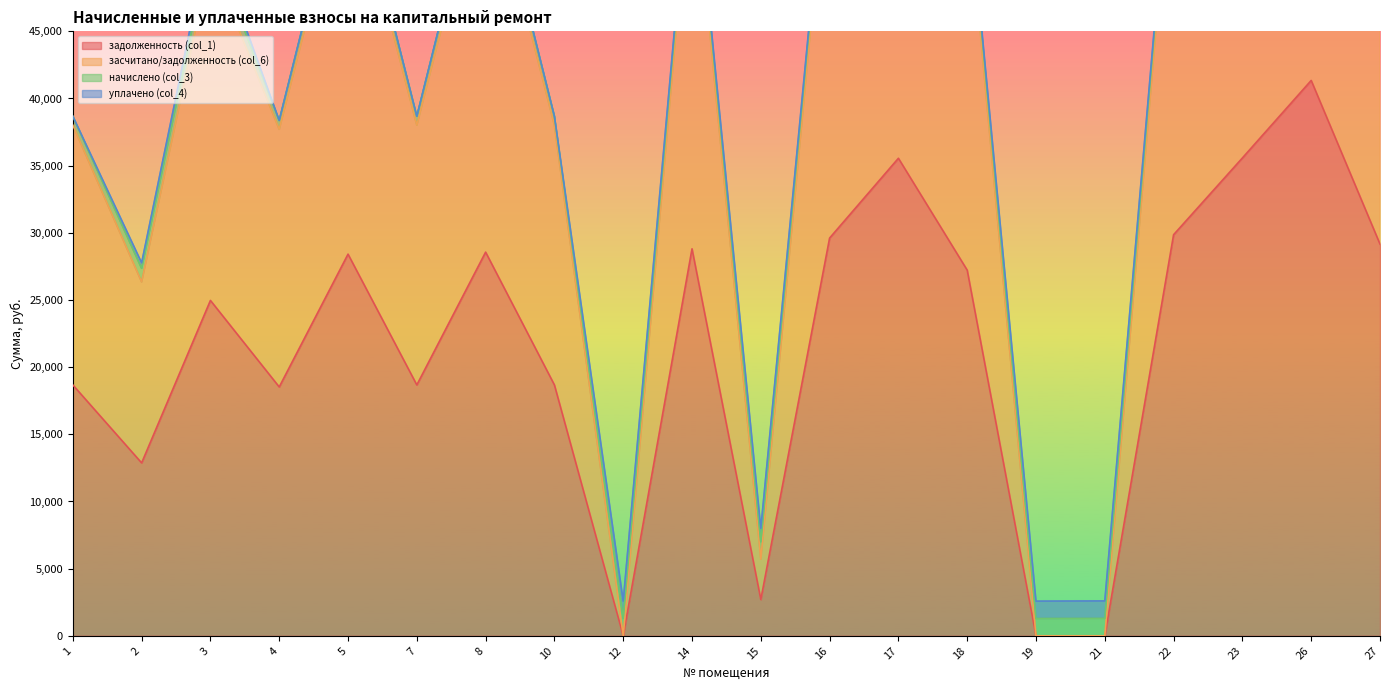

Which series has the widest spread of values?

засчитано/задолженность (col_6)